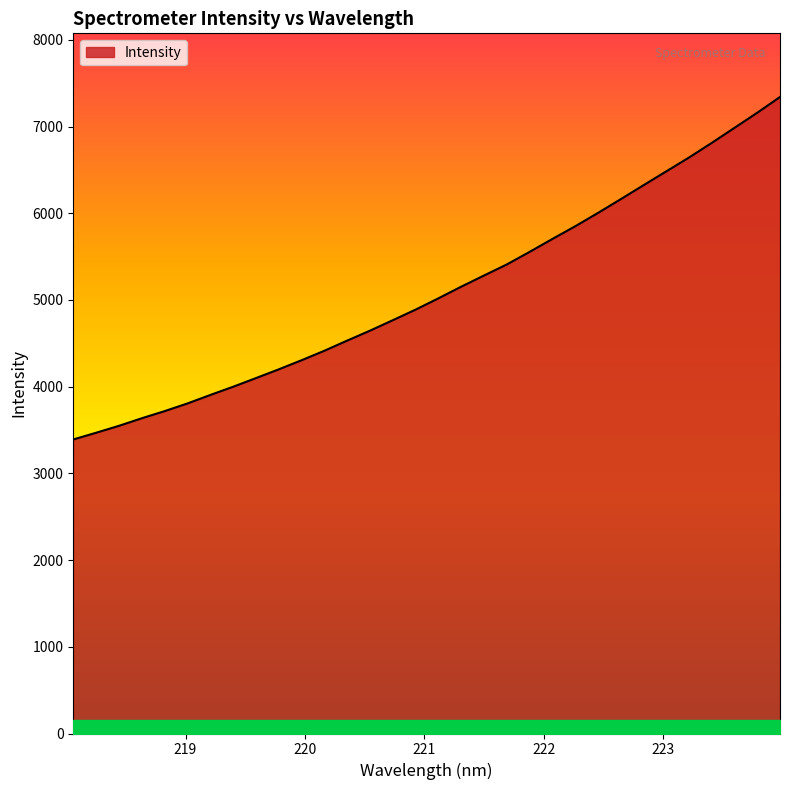

What is the maximum value shown in the chart?

7341.1